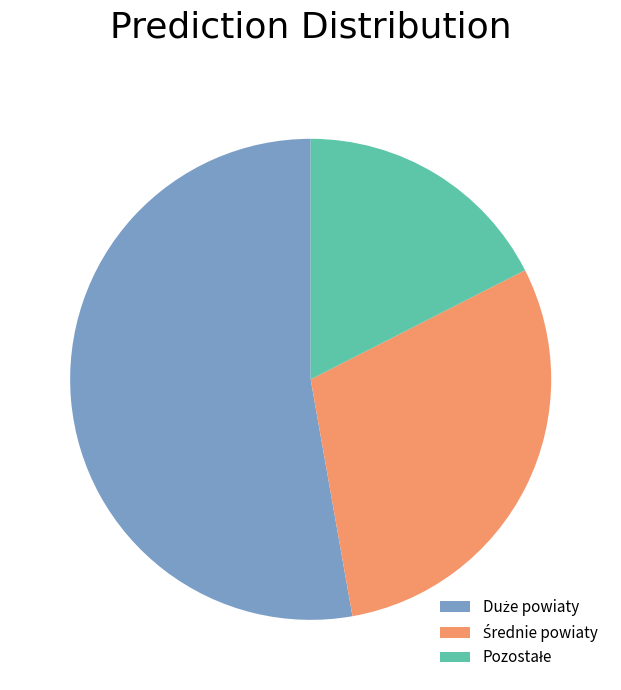

Is there any slice that represents more than half of the pie?

Yes